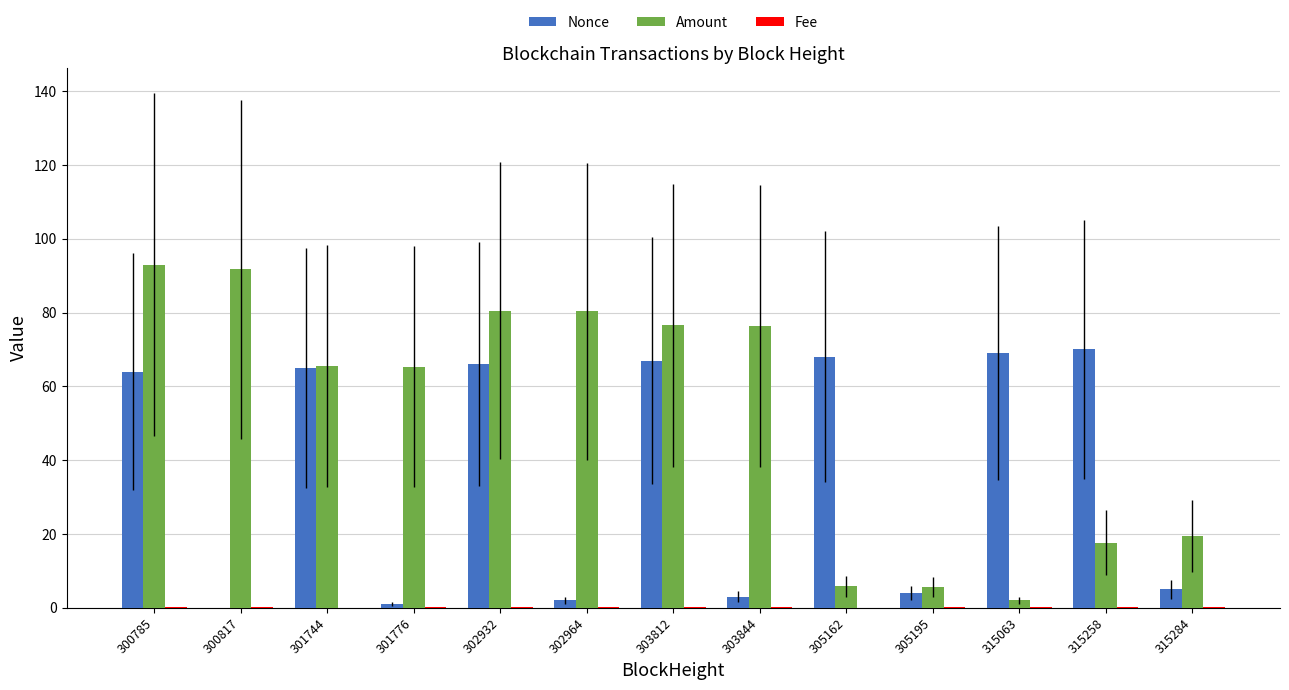

What is the maximum value for Amount?

92.9